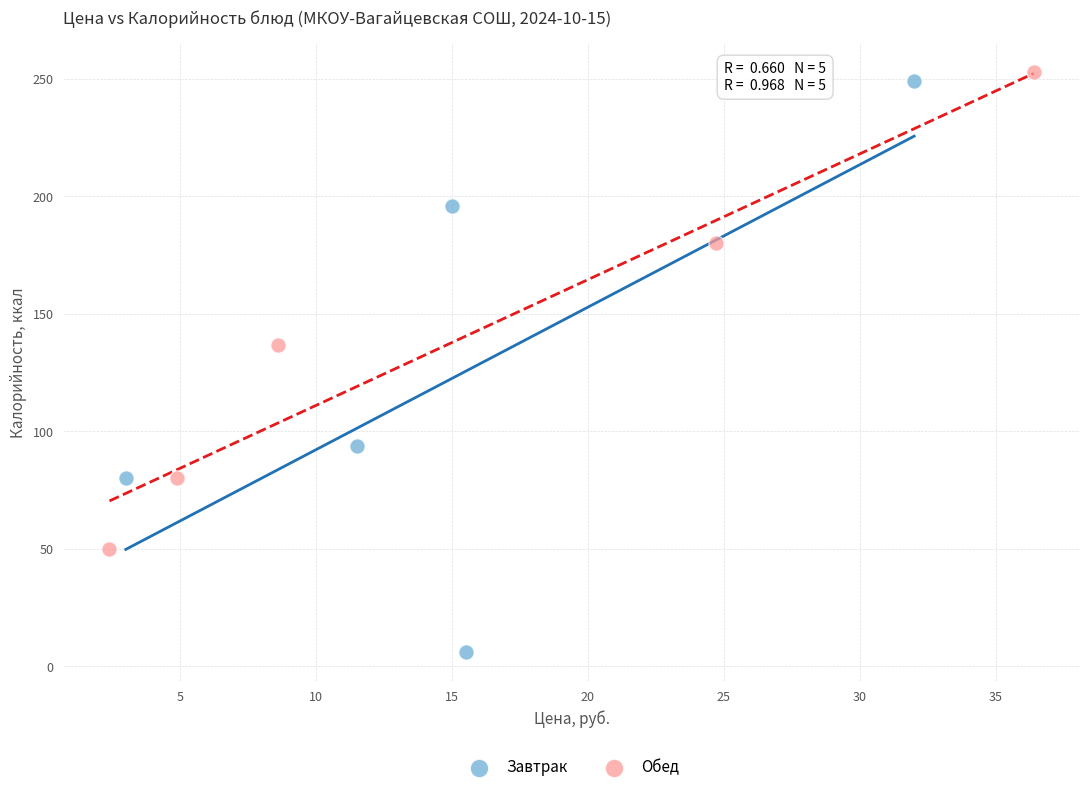

What are all the series names shown in the legend?

Завтрак, Обед